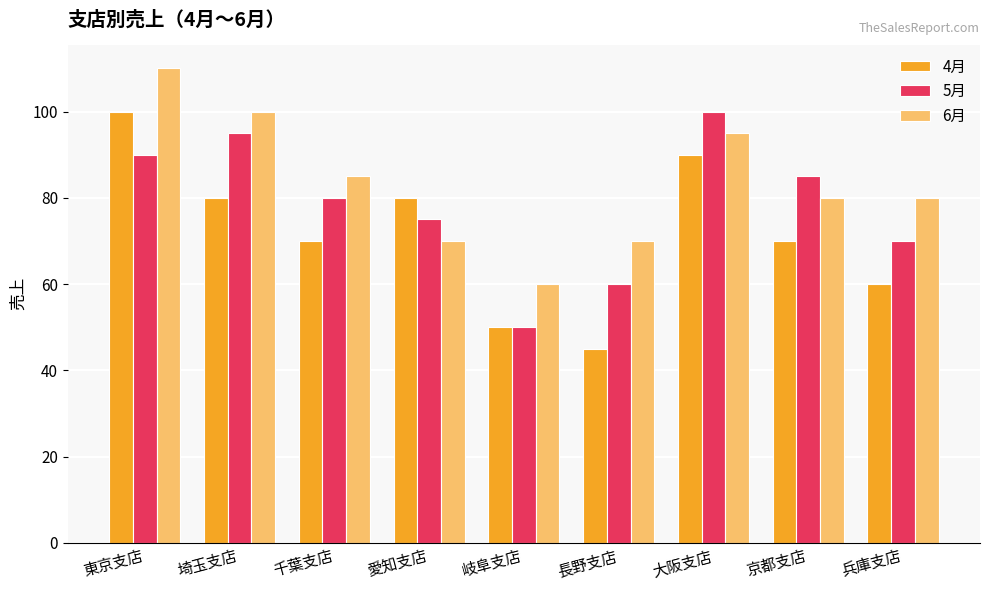

How many series are shown in this chart?

3